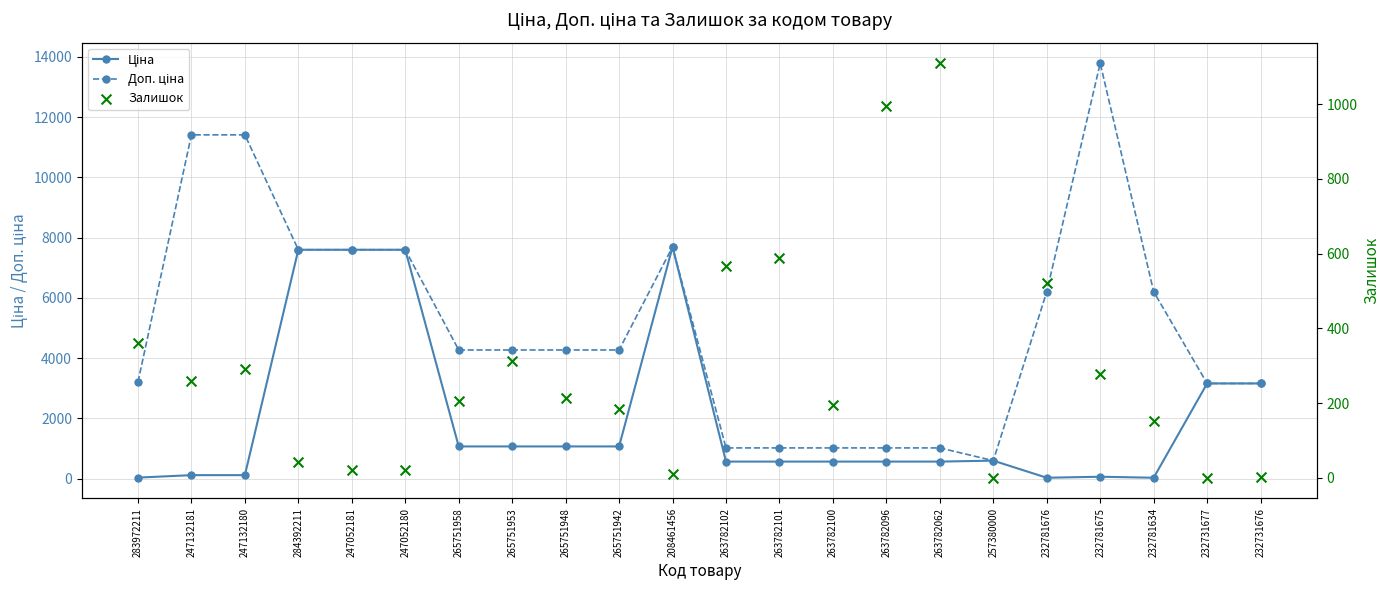

Which series has the largest total across all categories?

Доп. ціна